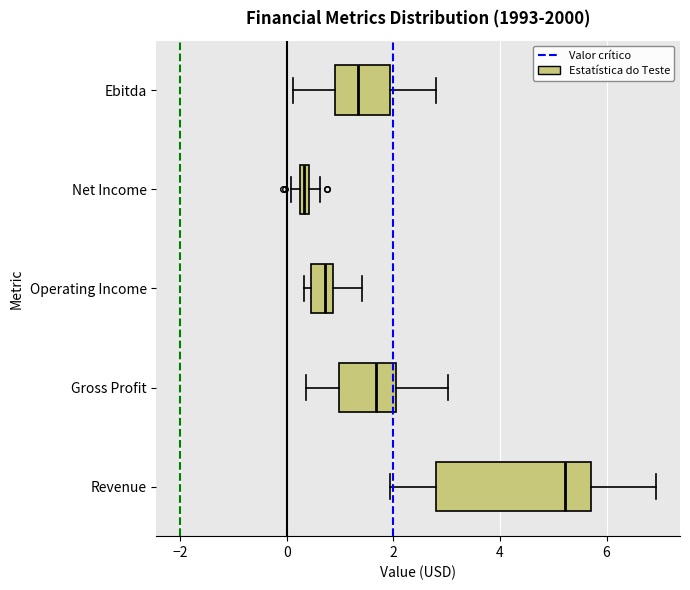

Where is the right edge of the box for Revenue on the x-axis? The values are not printed on the chart, so give them approximately, as read against the axis.

5.8